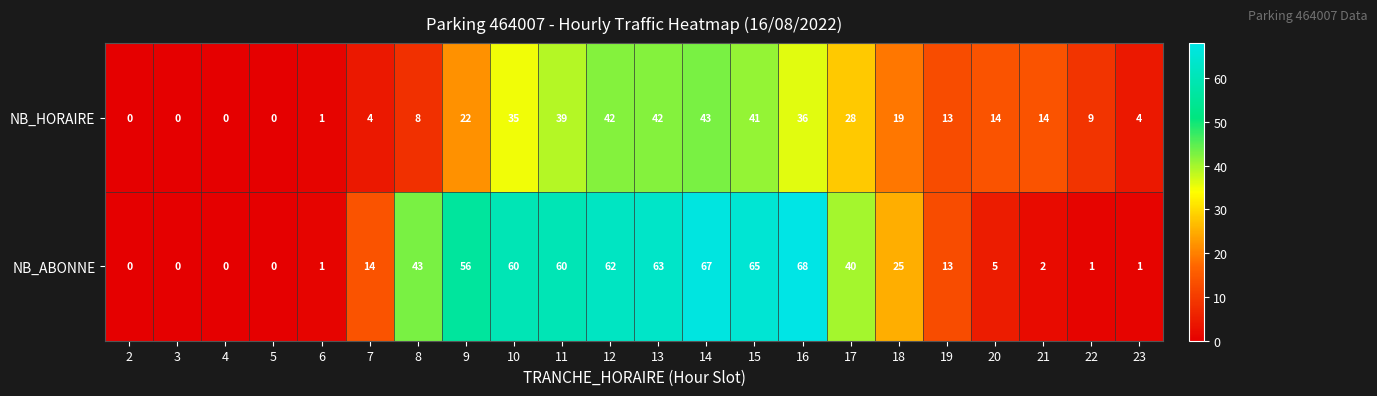

What is the difference between the NB_HORAIRE values at 12 and 18?

23